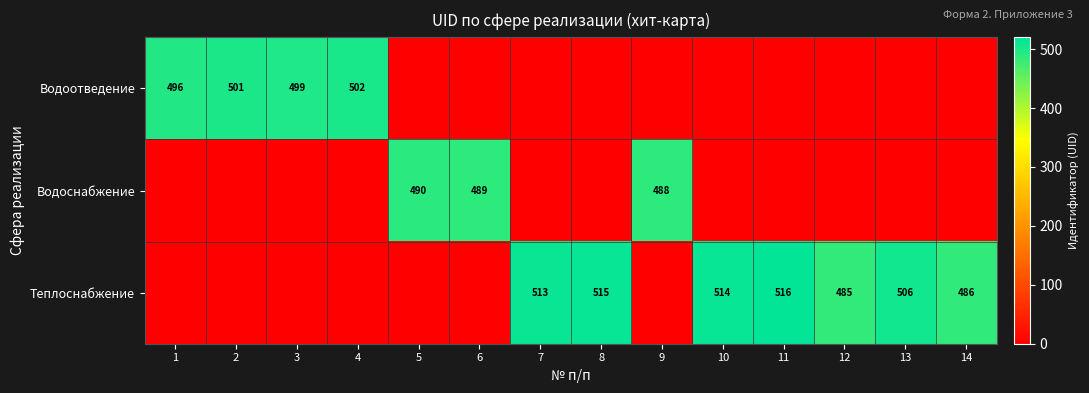

The value of Водоотведение at 3 is 499. True or false?

True